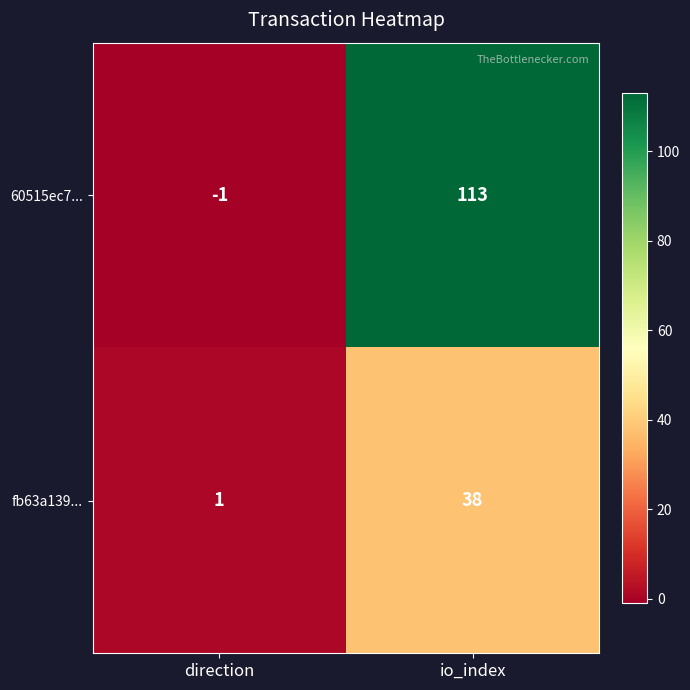

At how many categories does at least one series exceed 52?

1